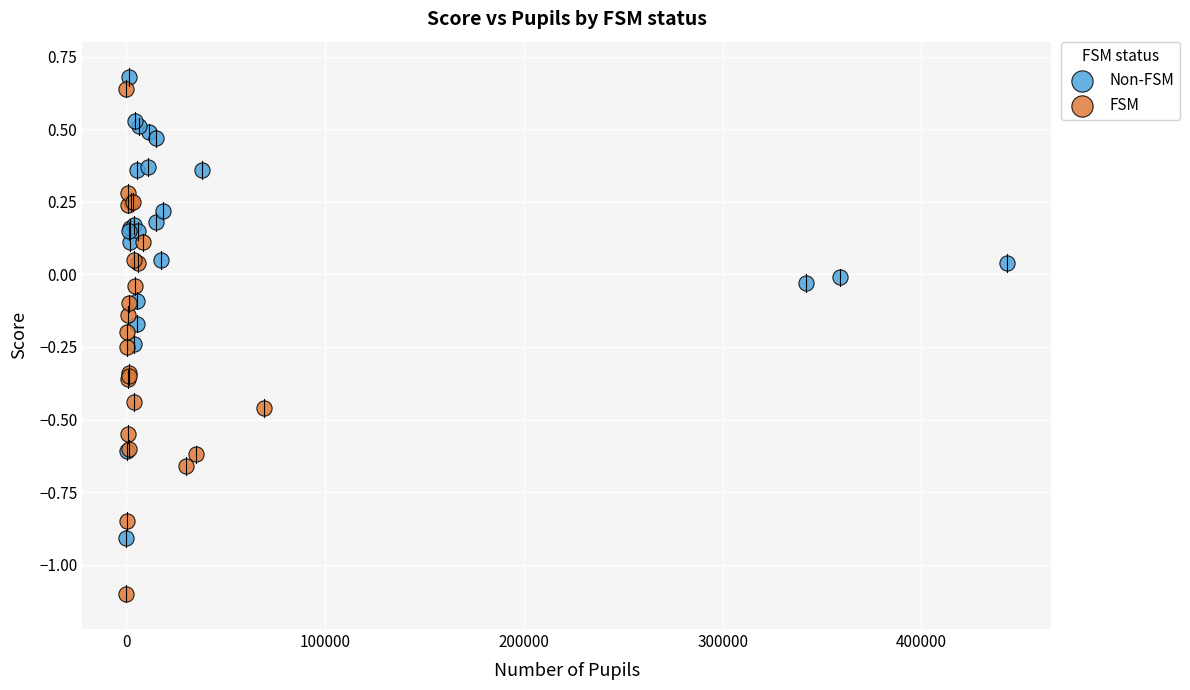

Which series contains the lowest Y value?

FSM